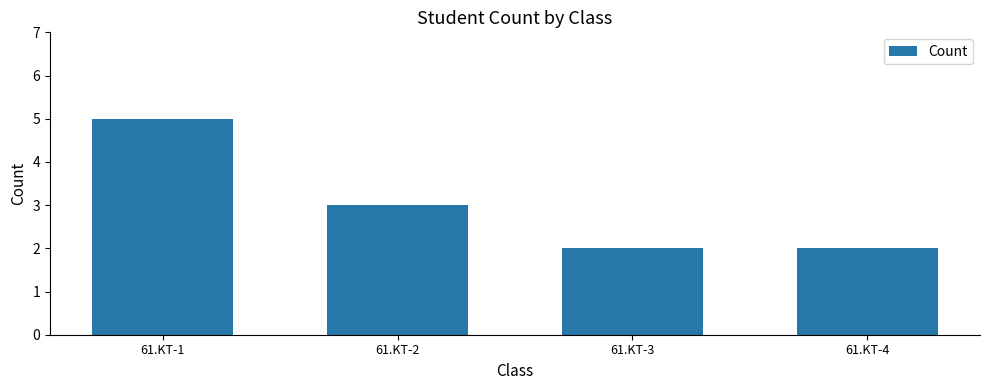

Is it true that the value at 61.KT-2 is 2?

False